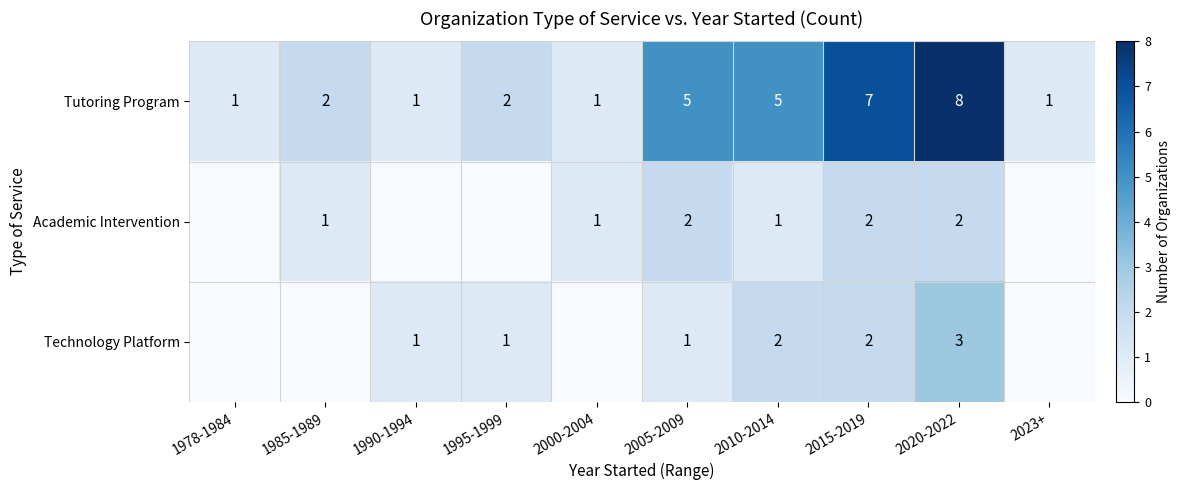

How many Tutoring Program values are between 1 and 5?

8